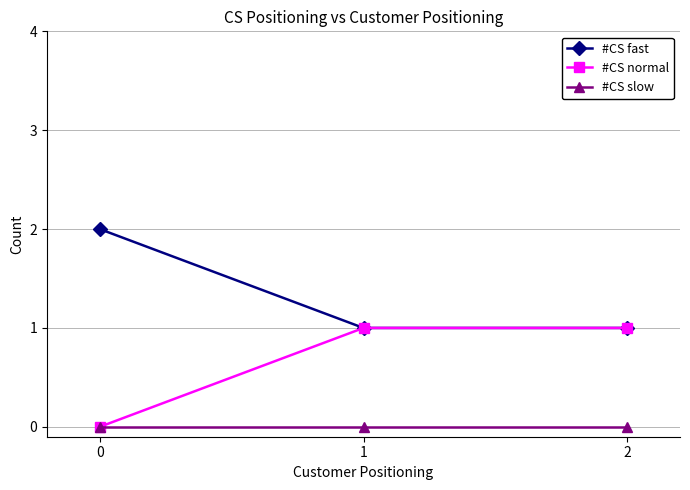

What is the total value across all series at 2?

2